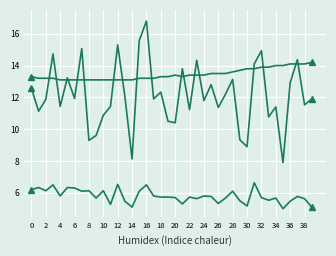

Reading left to right, list all the values displayed in this chart.

SDS_P1: 12.6	11.1	11.9	14.7	11.4	13.2	11.9	15.1	9.3	9.6	10.9	11.4	15.3	12.1	8.1	15.6	16.8	11.9	12.3	10.5	10.4	13.8	11.2	14.3	11.8	12.8	11.4	12.2	13.1	9.3	8.9	14.1	14.9	10.8	11.4	7.9	12.9	14.4	11.5	11.9
SDS_P2: 6.2	6.3	6.1	6.5	5.8	6.3	6.3	6.1	6.1	5.7	6.1	5.3	6.5	5.5	5.1	6.1	6.5	5.8	5.7	5.7	5.7	5.3	5.7	5.6	5.8	5.8	5.3	5.7	6.1	5.5	5.2	6.6	5.7	5.5	5.7	5.0	5.5	5.8	5.6	5.1
Temp: 13.3	13.2	13.2	13.2	13.1	13.1	13.1	13.1	13.1	13.1	13.1	13.1	13.1	13.1	13.1	13.2	13.2	13.2	13.3	13.3	13.4	13.3	13.4	13.4	13.4	13.5	13.5	13.5	13.6	13.7	13.8	13.8	13.9	13.9	14.0	14.0	14.1	14.1	14.1	14.2